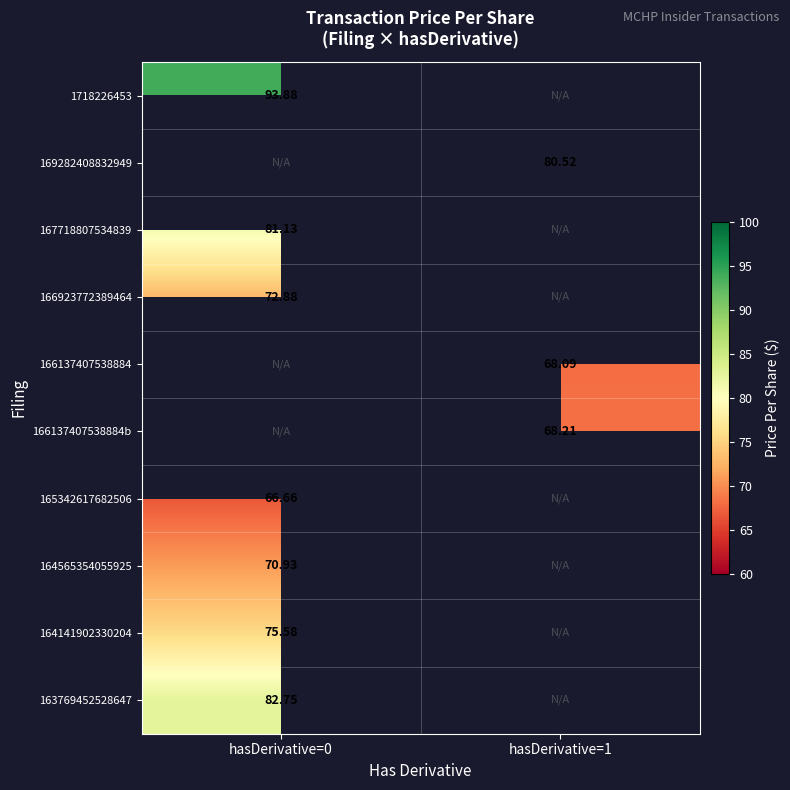

Is the value of 166137407538884b at hasDerivative=1 greater than the value of 165342617682506 at hasDerivative=0?

Yes